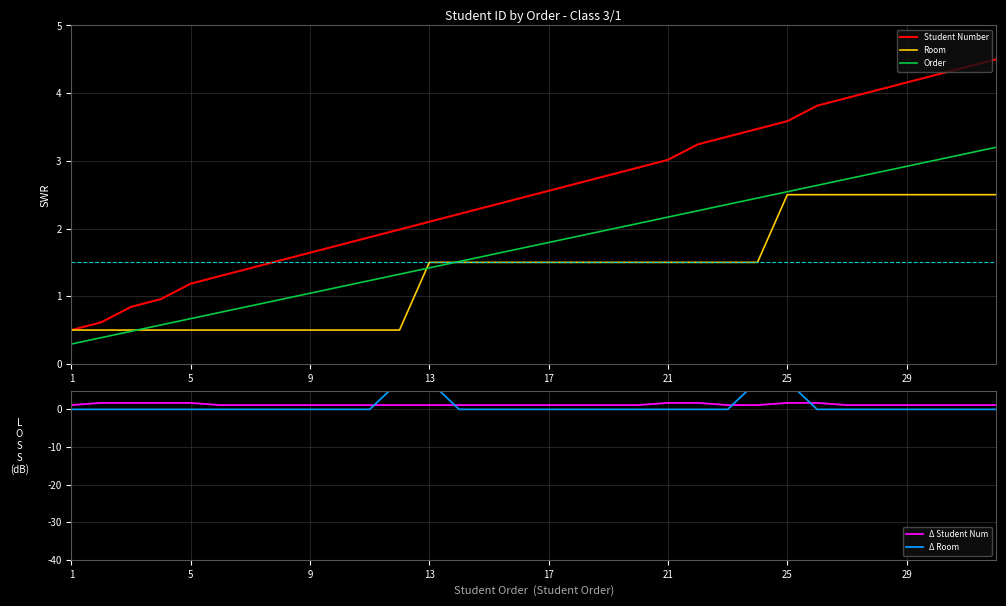

What is the lowest value of the Student Number series?

0.5